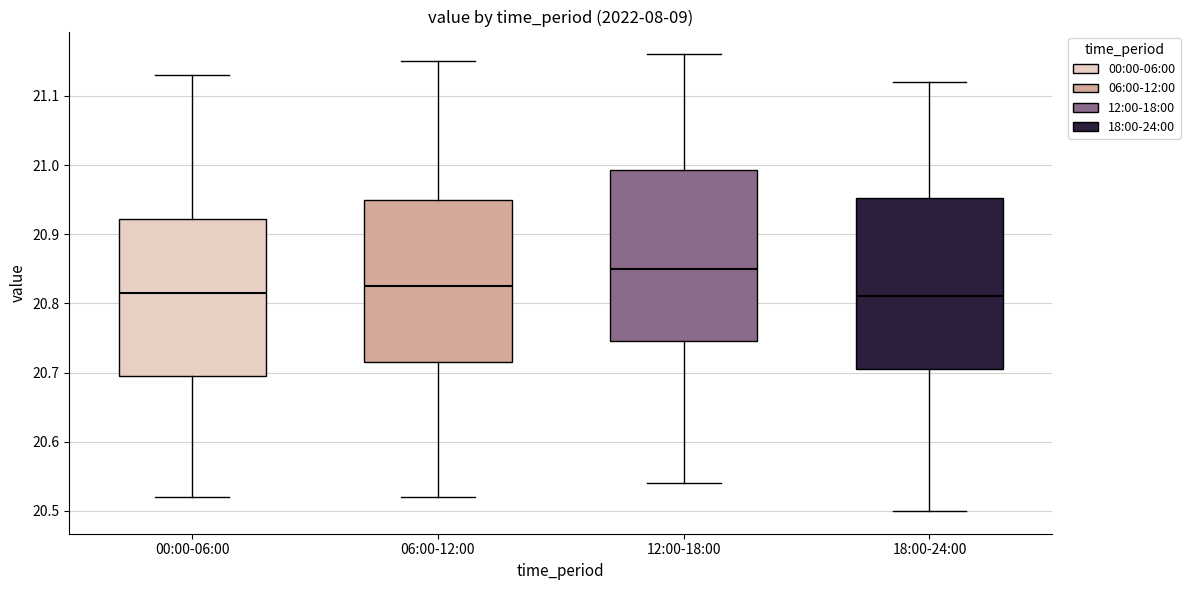

Reading left to right, read every box against the y-axis: the position of its median line, the range the box covers, and the ends of its whiskers. The values are not printed on the chart, so give them approximately, as read against the axis.

00:00-06:00: median 20.82, box 20.70 to 20.92, whiskers 20.52 to 21.13
06:00-12:00: median 20.83, box 20.72 to 20.95, whiskers 20.52 to 21.15
12:00-18:00: median 20.85, box 20.75 to 20.99, whiskers 20.54 to 21.16
18:00-24:00: median 20.81, box 20.71 to 20.95, whiskers 20.50 to 21.12